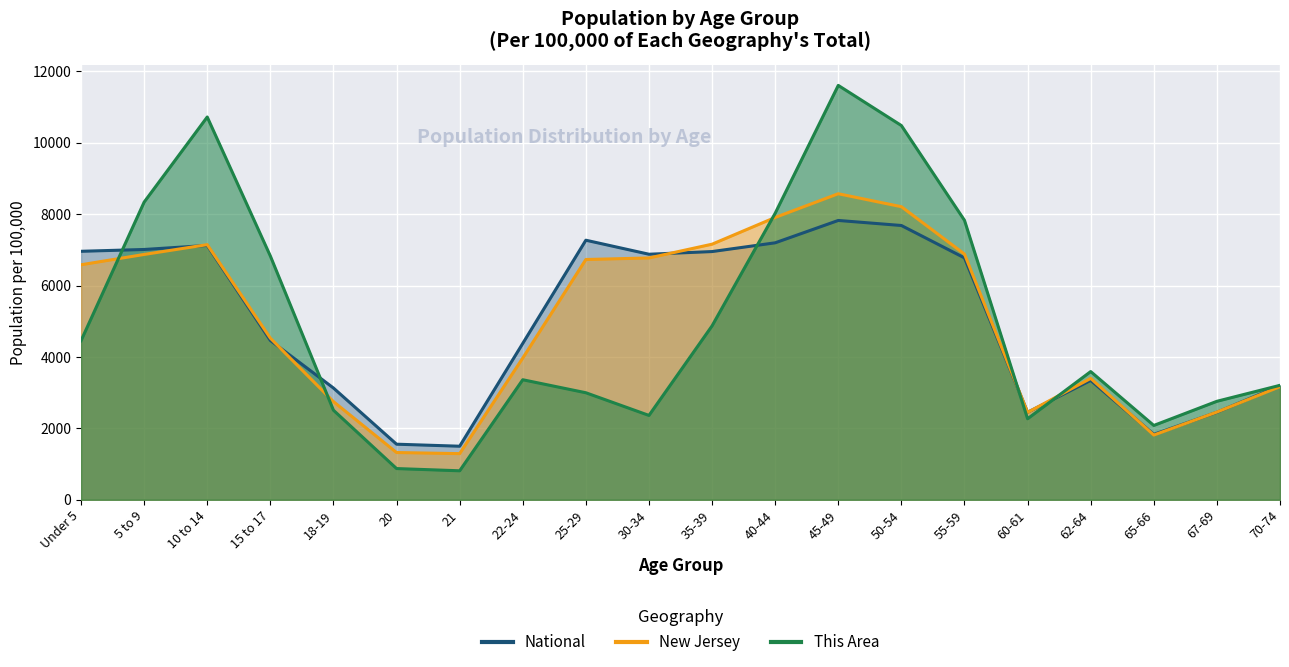

True or false: New Jersey and National intersect in this chart.

True